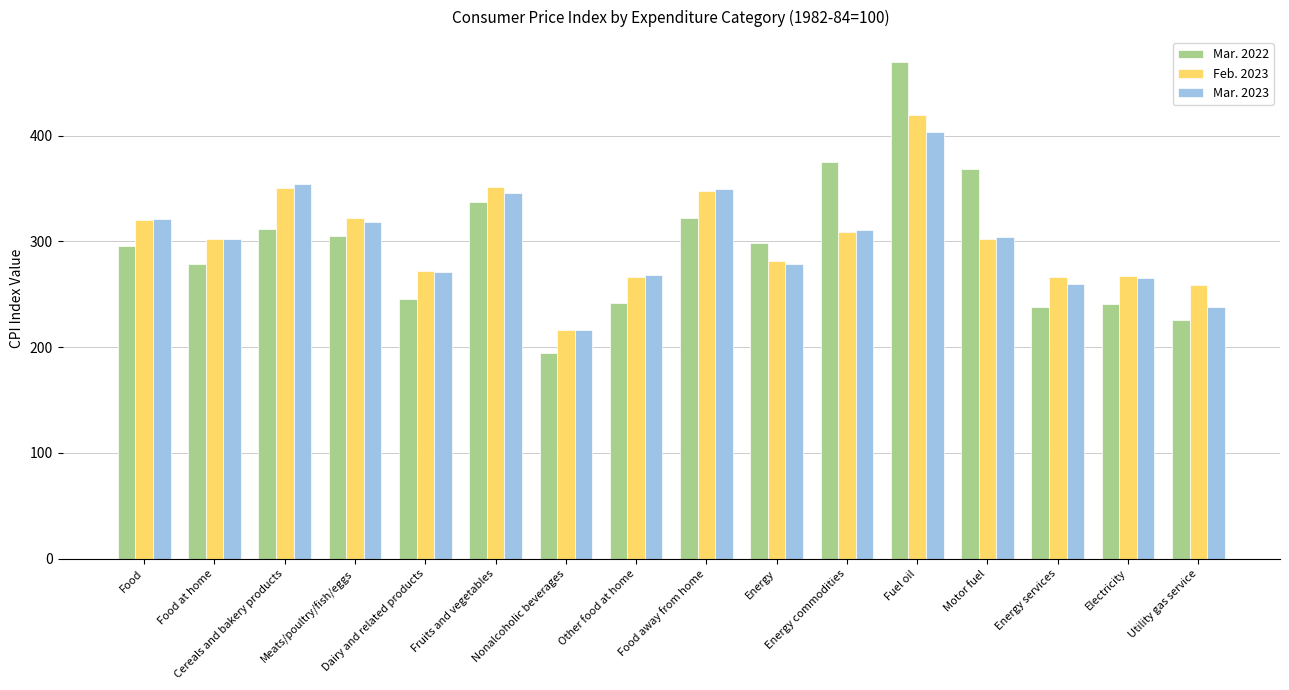

What is the difference between the second highest and second lowest values in the Feb. 2023 series?

92.3